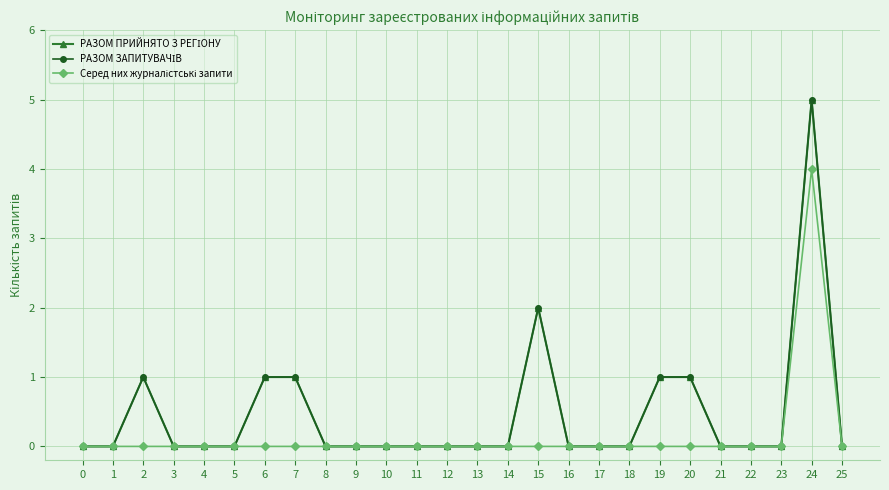

Does the chart display data point markers on the line(s)?

Yes